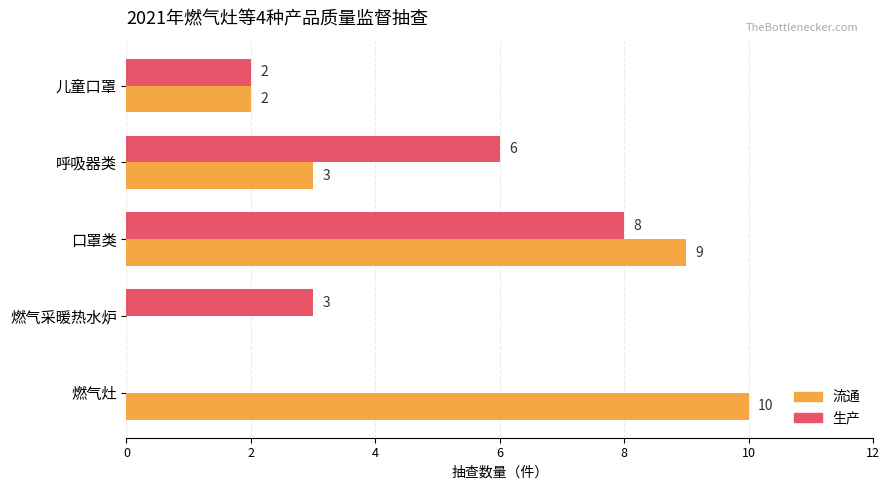

The 流通 series shows 9 at 口罩类. True or false?

True